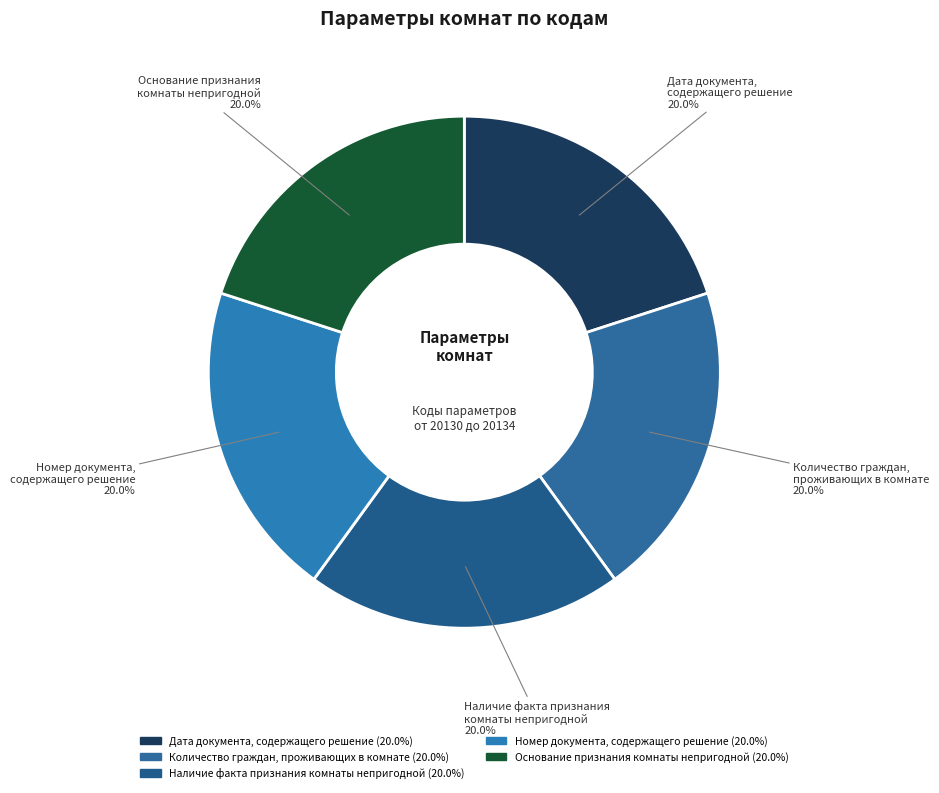

Combined, what portion of the pie is Дата документа, содержащего решение and Количество граждан, проживающих в комнате?

40.0%